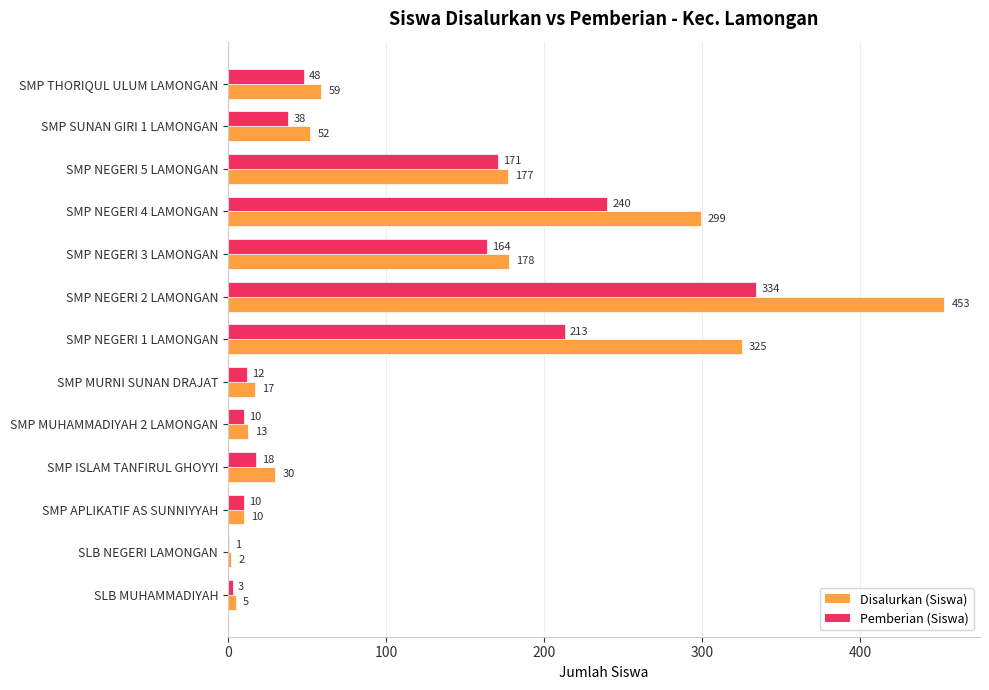

At which category is the sum across all series the highest?

SMP NEGERI 2 LAMONGAN